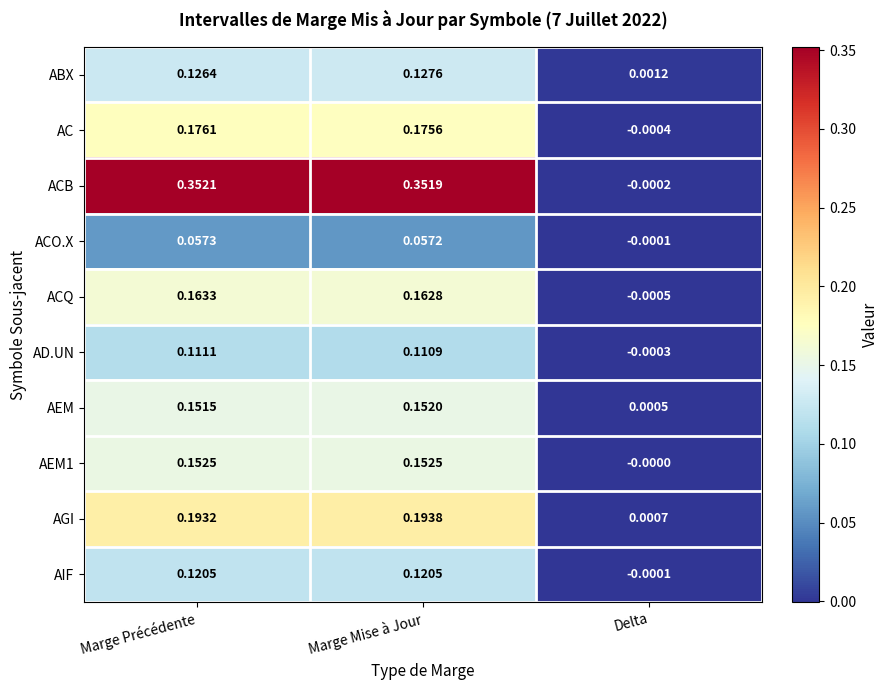

At which label does AC reach its peak?

Marge Précédente